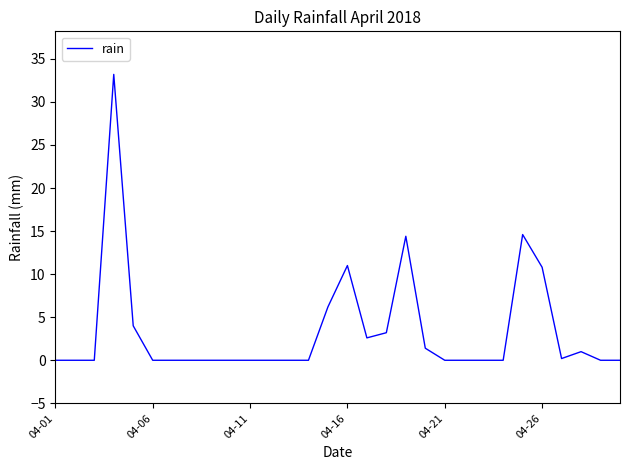

What is the difference between the maximum and minimum values?

33.2